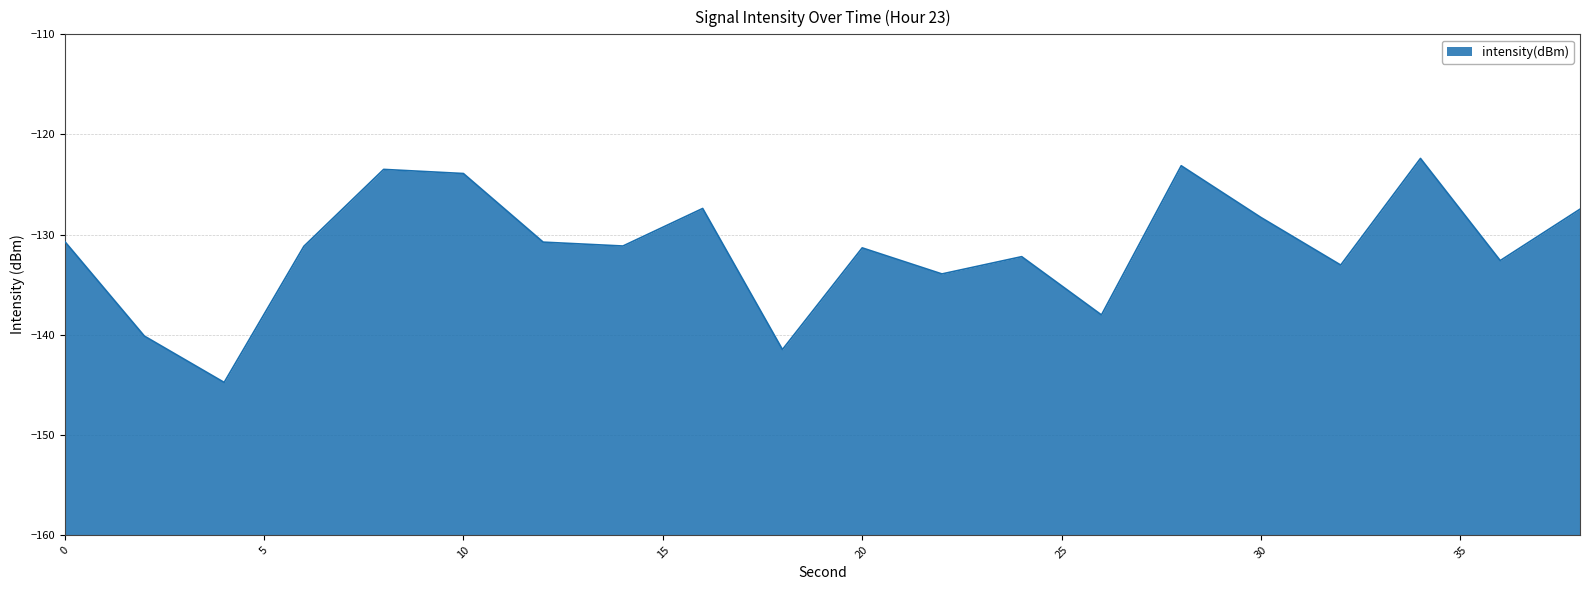

What is the smallest value displayed?

-144.8